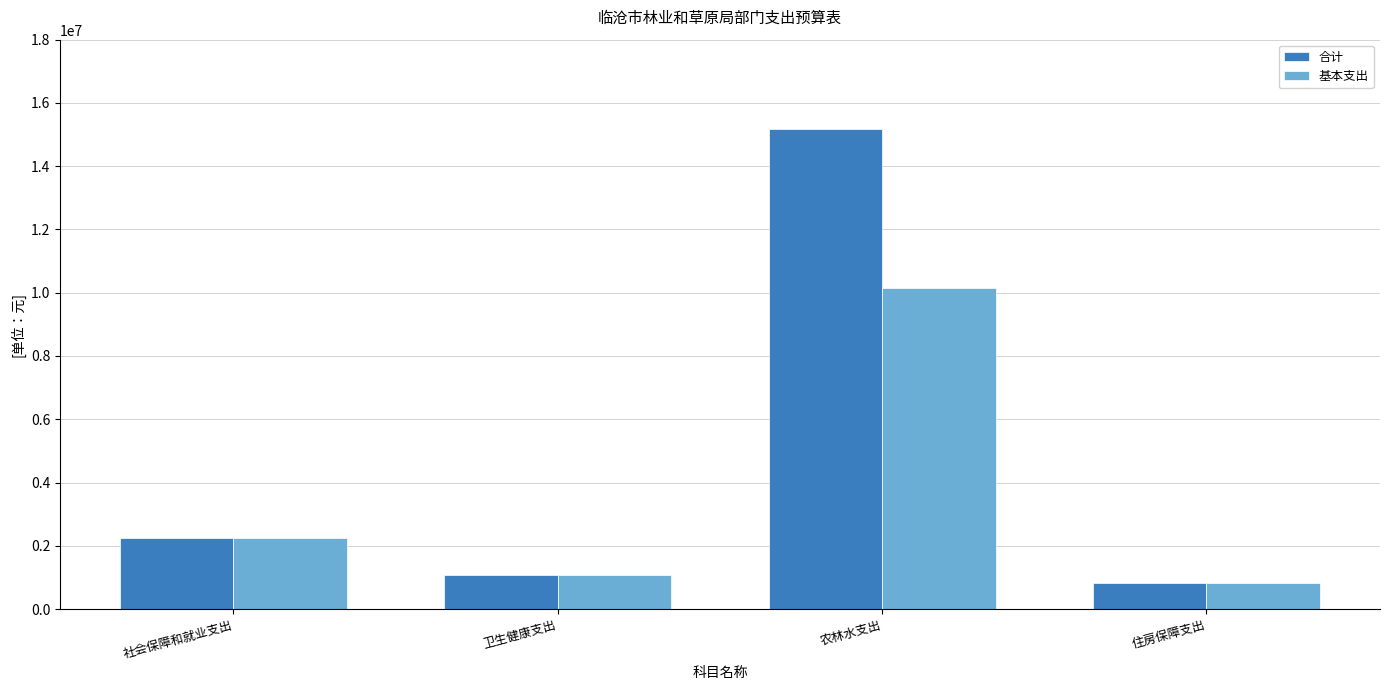

Where is 合计 nearest to the value 7996957?

社会保障和就业支出